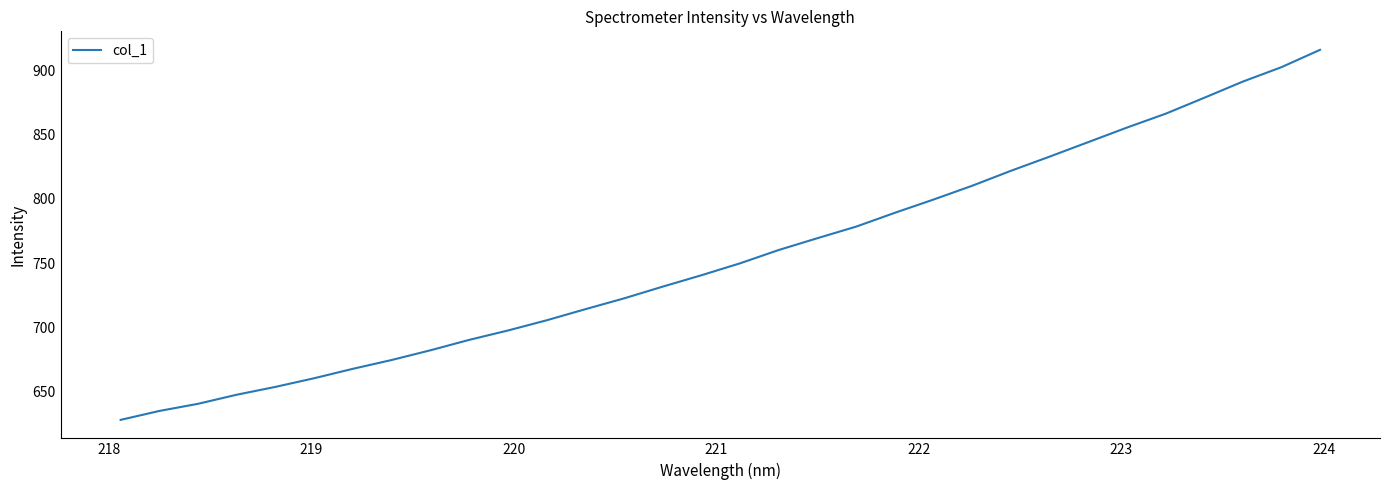

What is the maximum value shown in the chart?

915.9